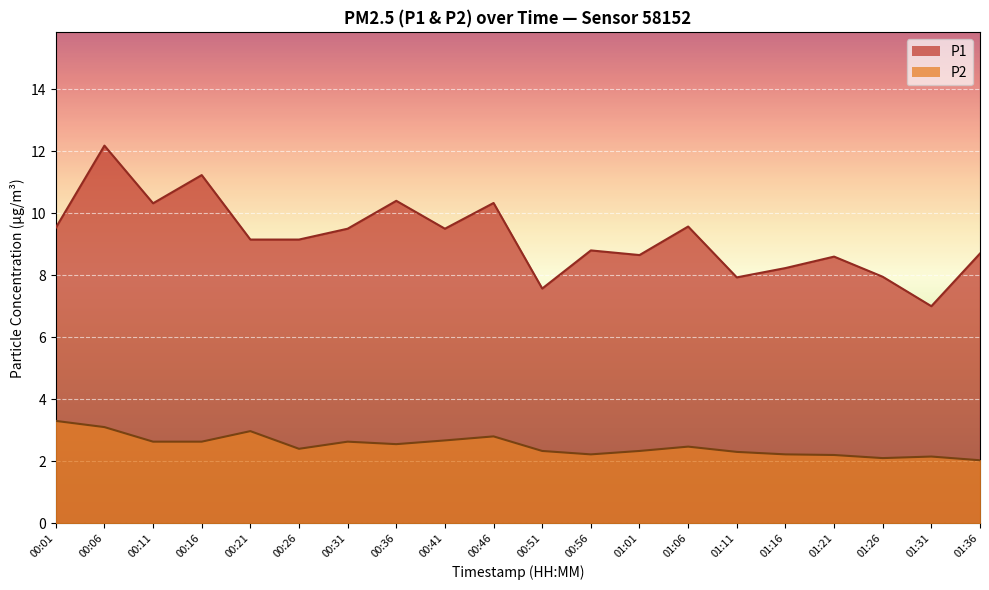

Reading right to left, extract all data points from this chart.

P1: 01:36=8.7	01:31=7.0	01:26=8.0	01:21=8.6	01:16=8.2	01:11=7.9	01:06=9.6	01:01=8.7	00:56=8.8	00:51=7.6	00:46=10.3	00:41=9.5	00:36=10.4	00:31=9.5	00:26=9.2	00:21=9.2	00:16=11.2	00:11=10.3	00:06=12.2	00:01=9.5
P2: 01:36=2.0	01:31=2.1	01:26=2.1	01:21=2.2	01:16=2.2	01:11=2.3	01:06=2.5	01:01=2.3	00:56=2.2	00:51=2.3	00:46=2.8	00:41=2.7	00:36=2.5	00:31=2.6	00:26=2.4	00:21=3.0	00:16=2.6	00:11=2.6	00:06=3.1	00:01=3.3